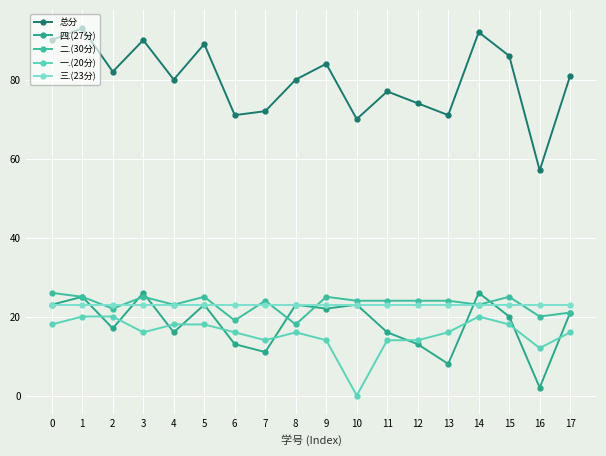

What are all the series names shown in the legend?

总分, 四.(27分), 二.(30分), 一.(20分), 三.(23分)